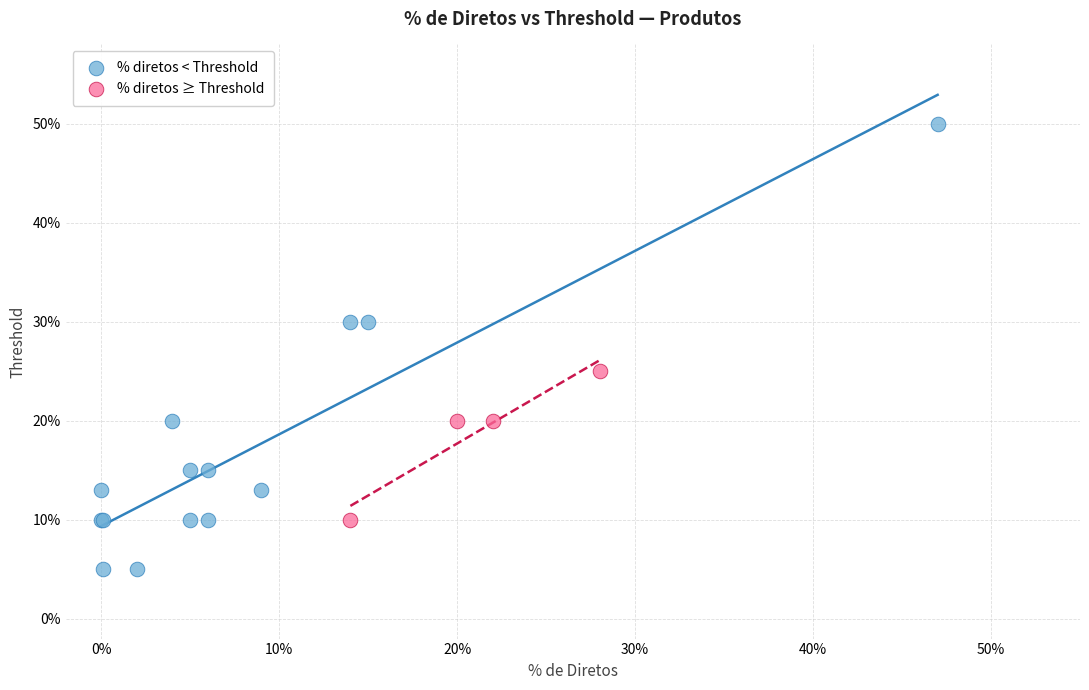

Which series has the widest spread of Y values?

% diretos < Threshold